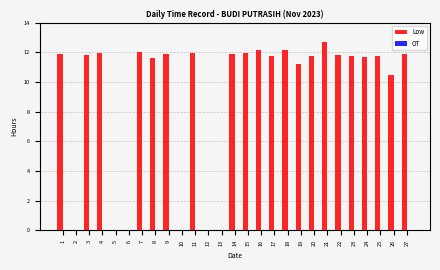

What is the sum of all values?

248.3